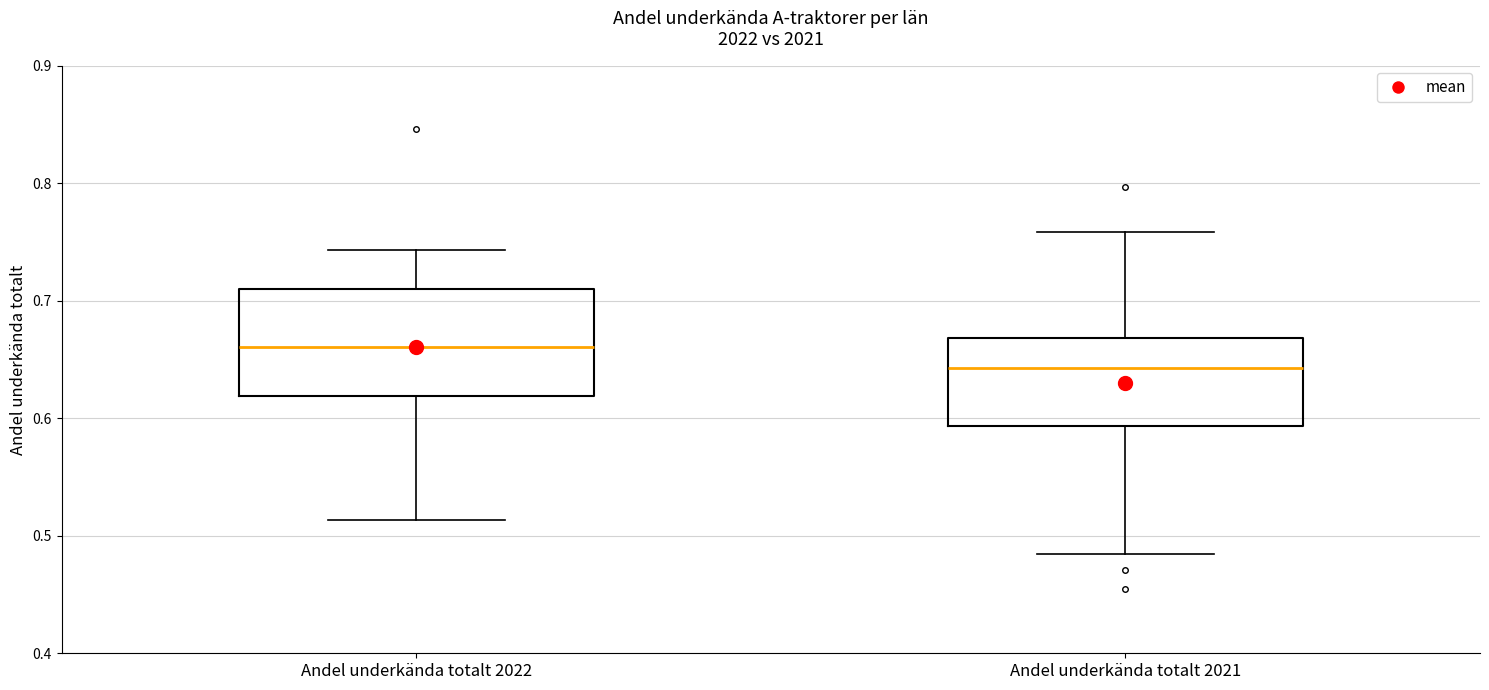

Comparing the boxes themselves (not the whiskers), which one is the tallest?

Andel underkända totalt 2022